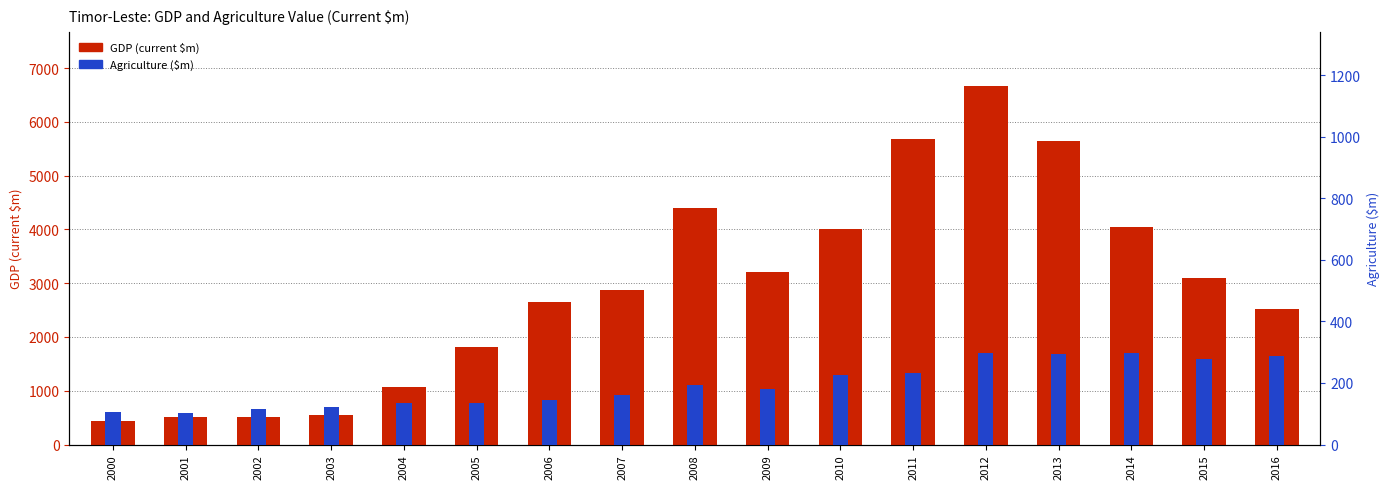

At how many categories does at least one series exceed 2211?

11